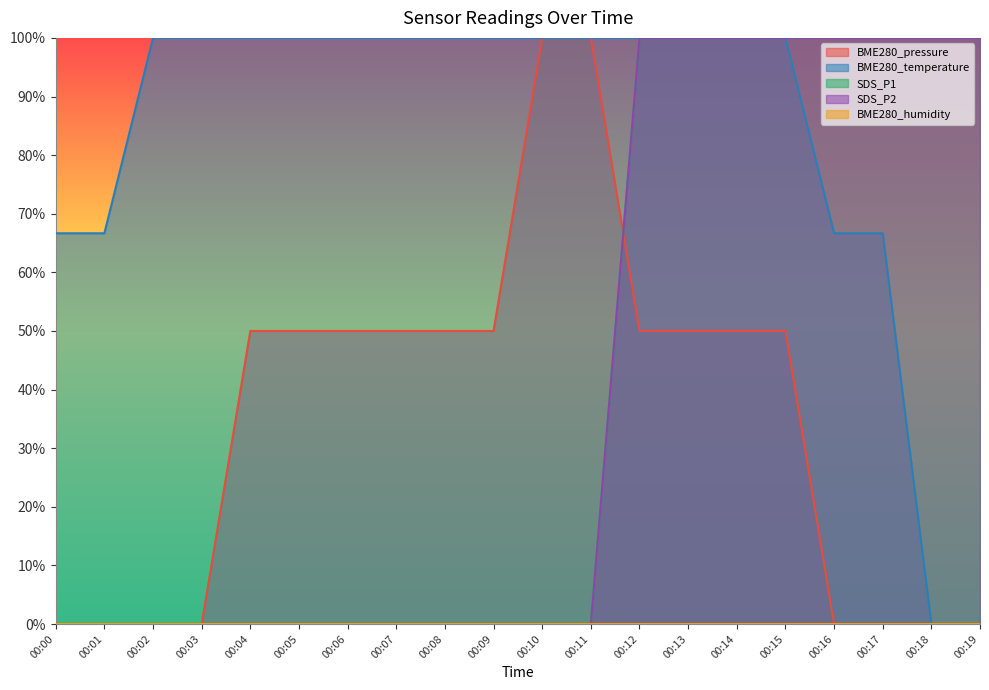

At which category is the sum across all series the highest?

00:12